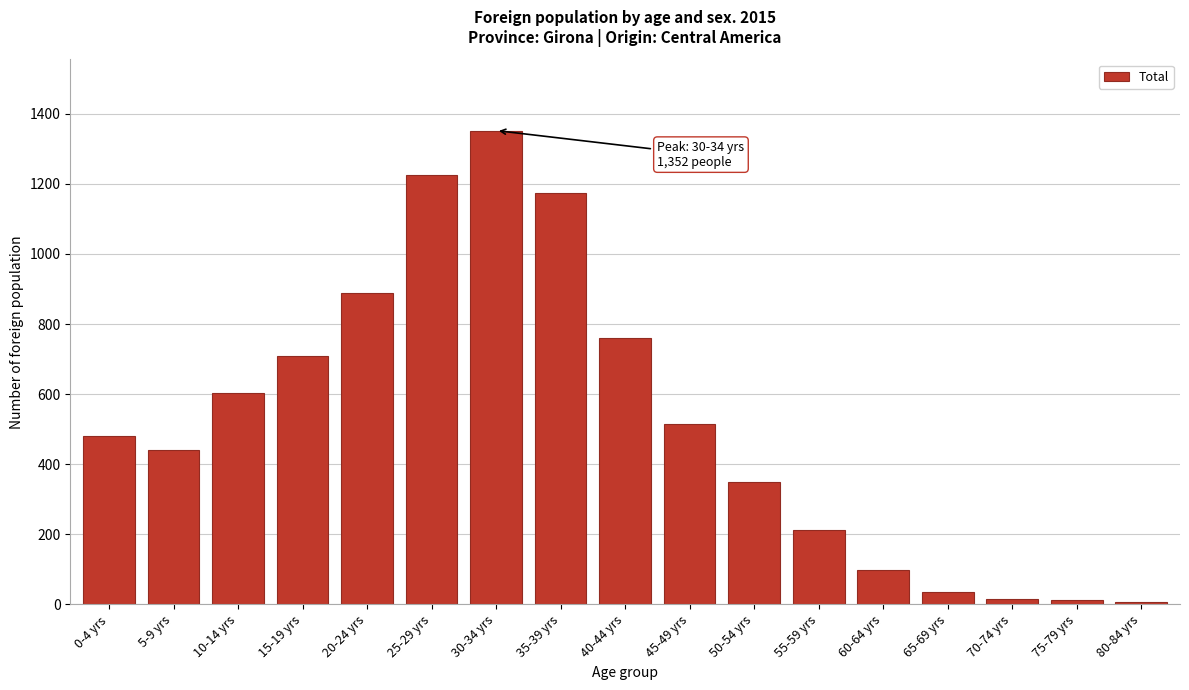

What is the difference between the maximum and minimum values?

1346